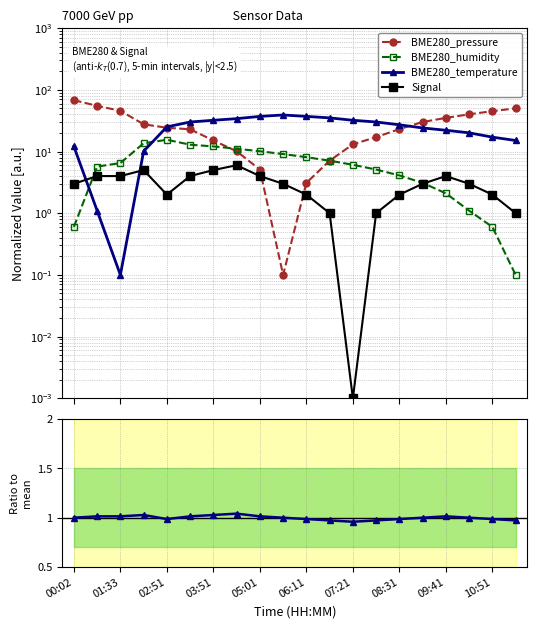

Which series changed the most between 01:33 and 03:51?

BME280_pressure